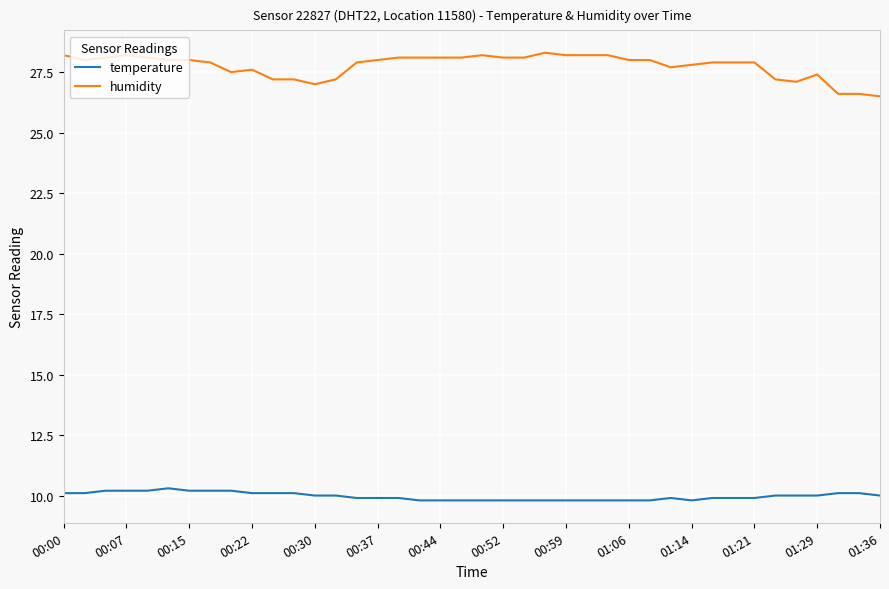

What is the difference between the maximum and minimum values in the humidity series?

1.8